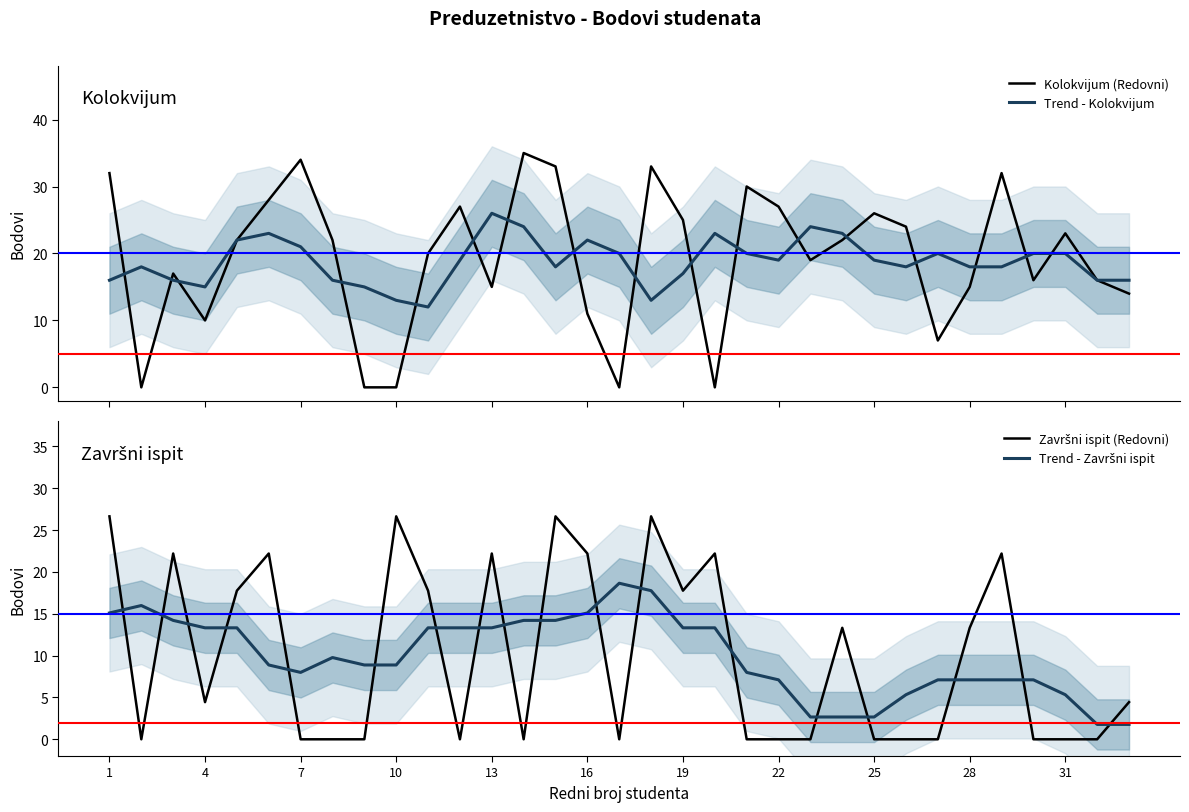

What is the lowest value of the Trend - Kolokvijum series?

12